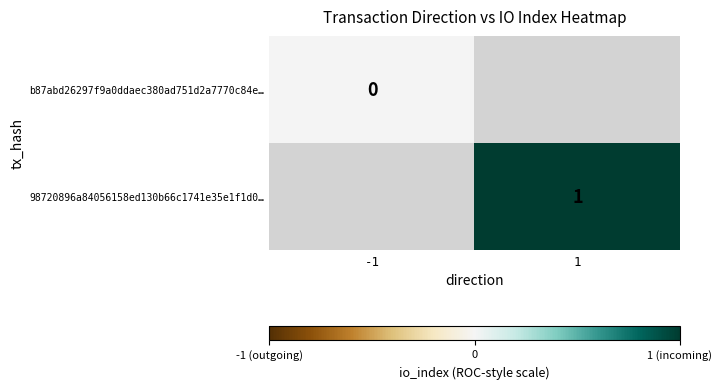

The value of 98720896a84056158ed130b66c1741e35e1f1d0… at 1 is 2. True or false?

False